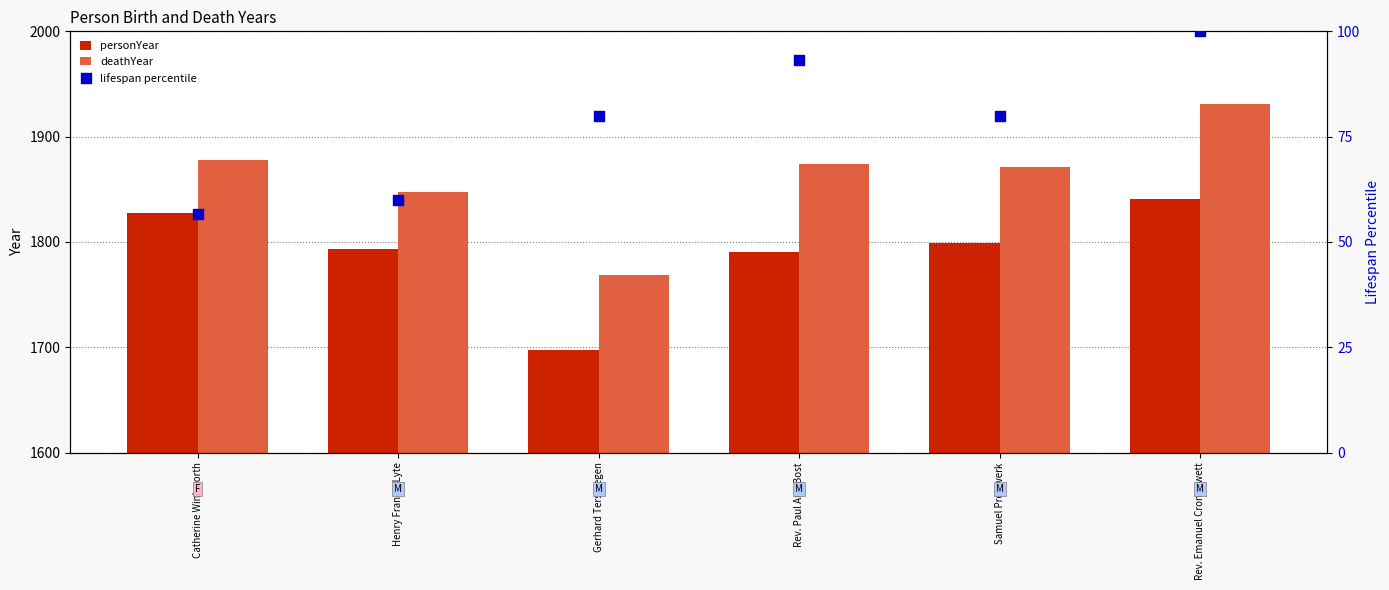

What is the total value across all series at Rev. Paul Ami Bost?

3757.3